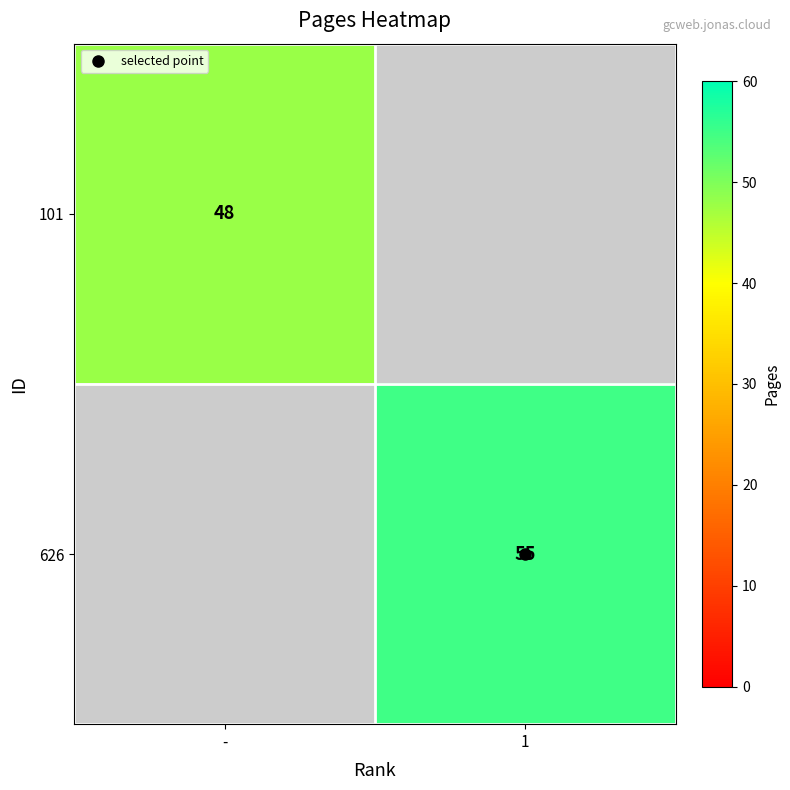

True or false: 101 has a value of 48.0 at -.

True